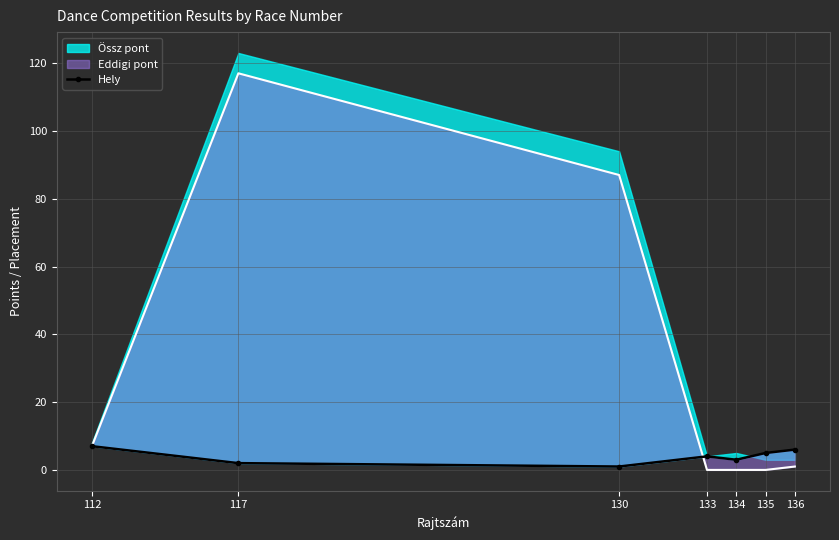

How many values exceed 4?

3